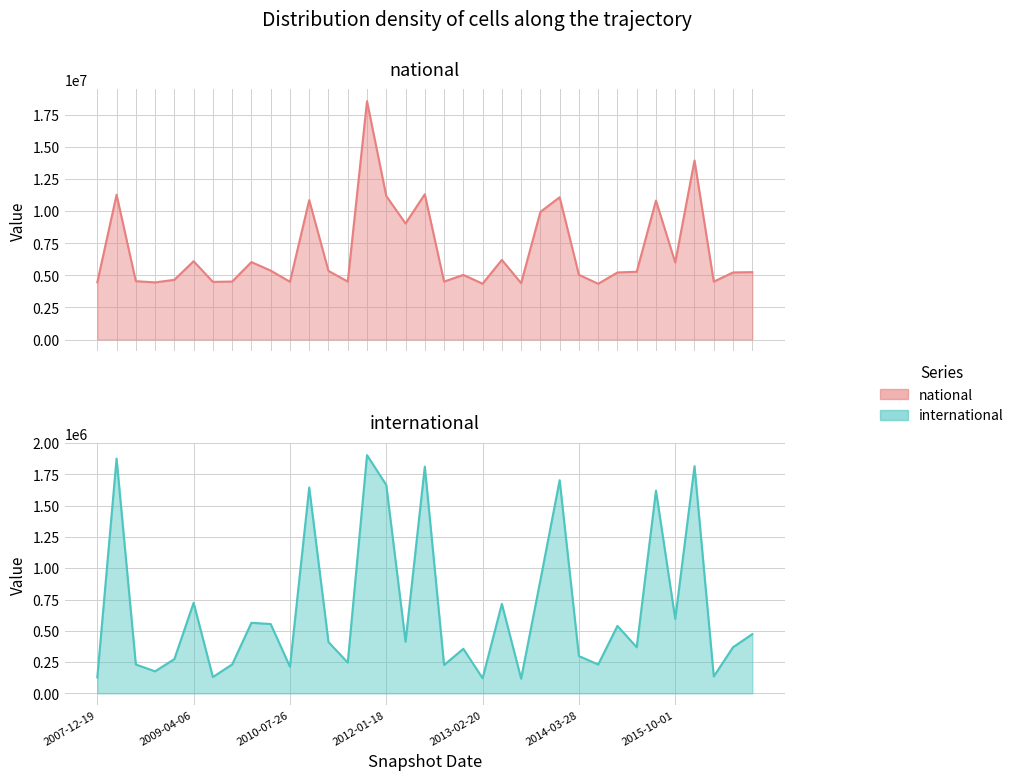

Between 2015-01-19 and 2016-04-05, which series saw the biggest shift?

national